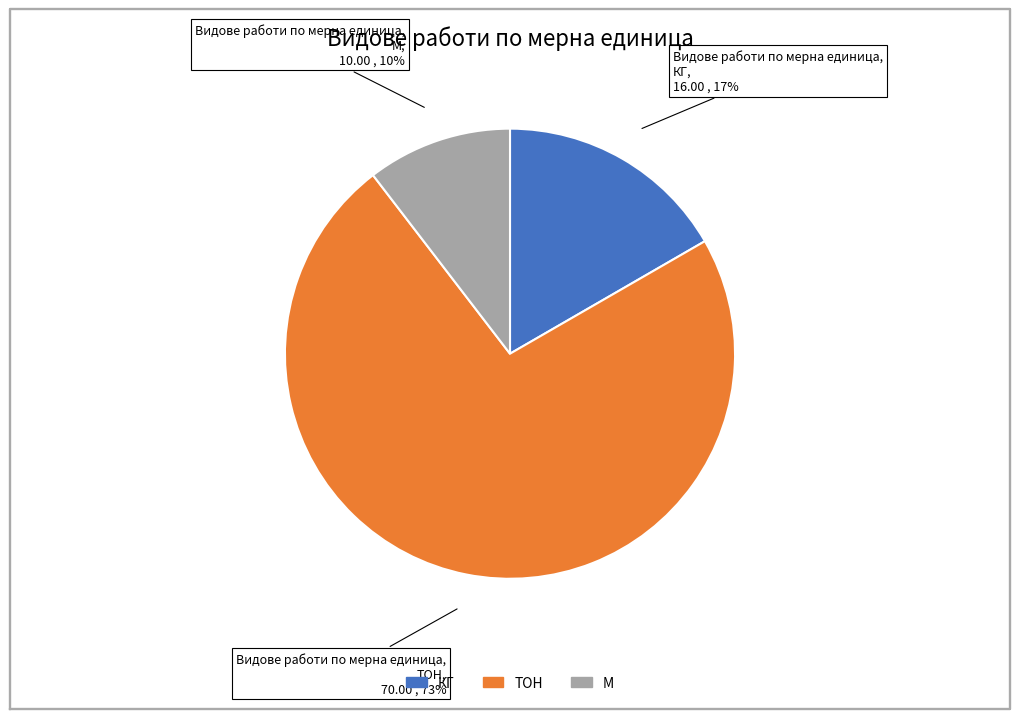

Combined, do М and КГ account for over 50%?

No